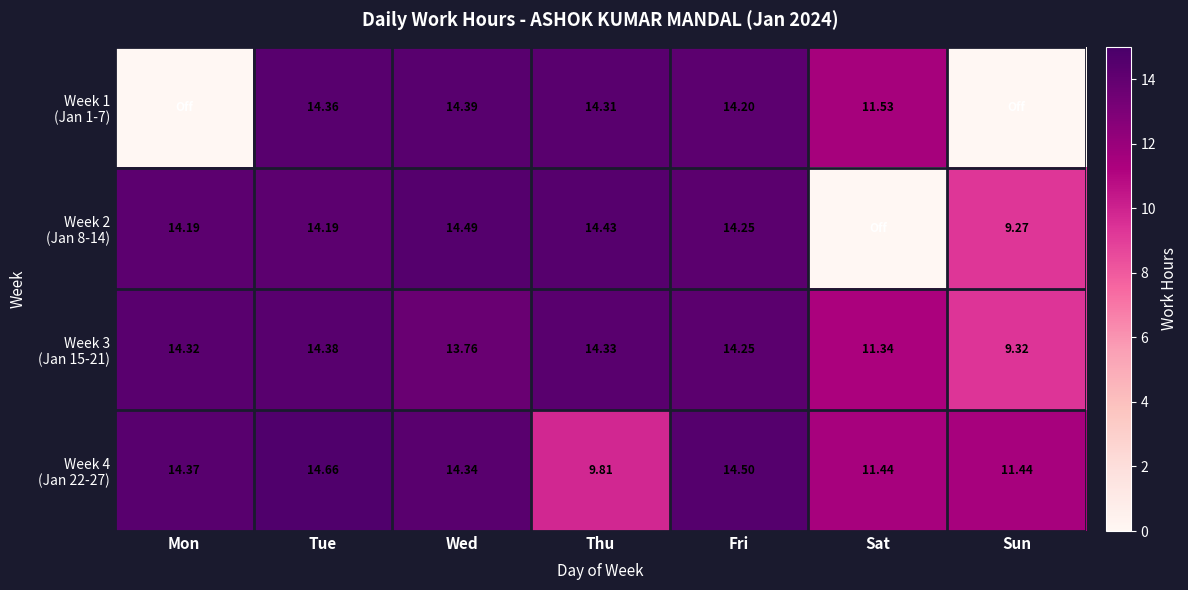

True or false: Week 2 (Jan 8-14) has a value of 14.2 at Fri.

True